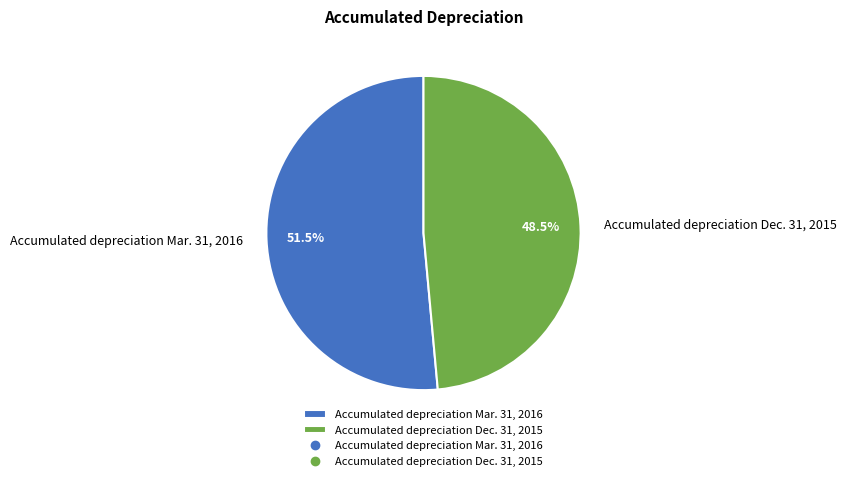

Which has a higher value, Accumulated depreciation Dec. 31, 2015 or Accumulated depreciation Mar. 31, 2016?

Accumulated depreciation Mar. 31, 2016